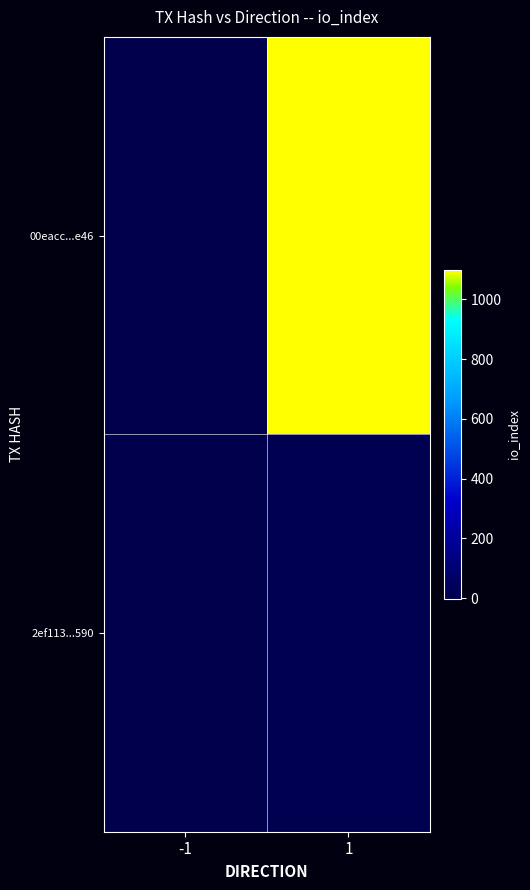

Reading left to right, list all the values displayed in this chart.

00eacc...e46: -1=-1	1=1098
2ef113...590: -1=1	1=15